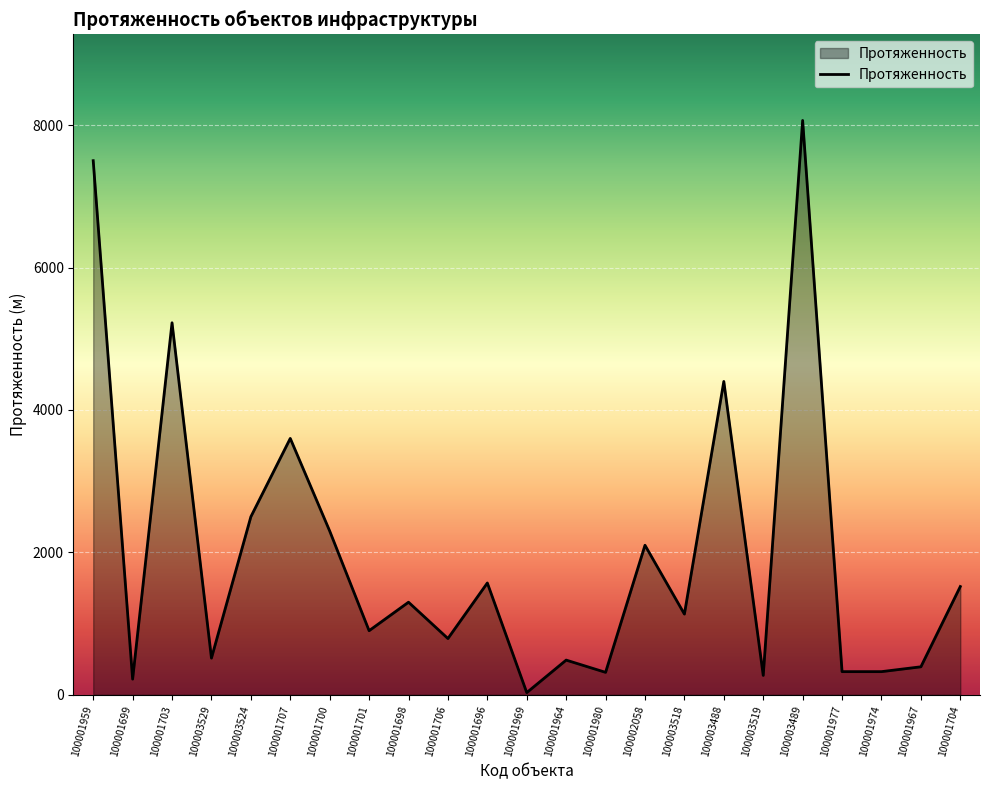

The chart shows a value of 8336.2 at 100001703. True or false?

False